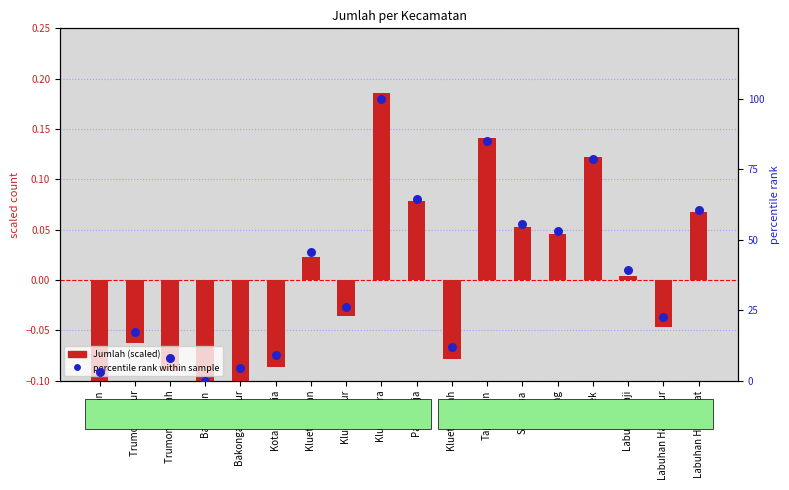

What are all the series names shown in the legend?

Jumlah (scaled), percentile rank within sample